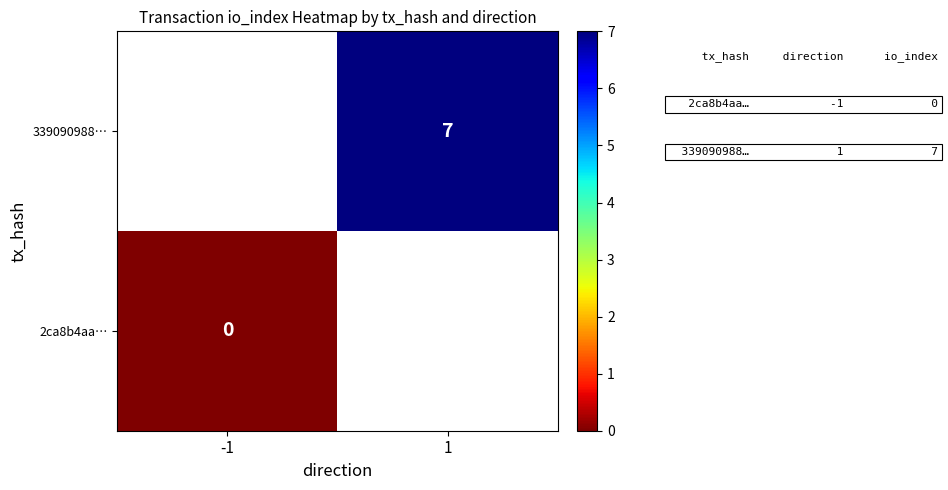

The 339090988… series shows 10.7 at 1. True or false?

False